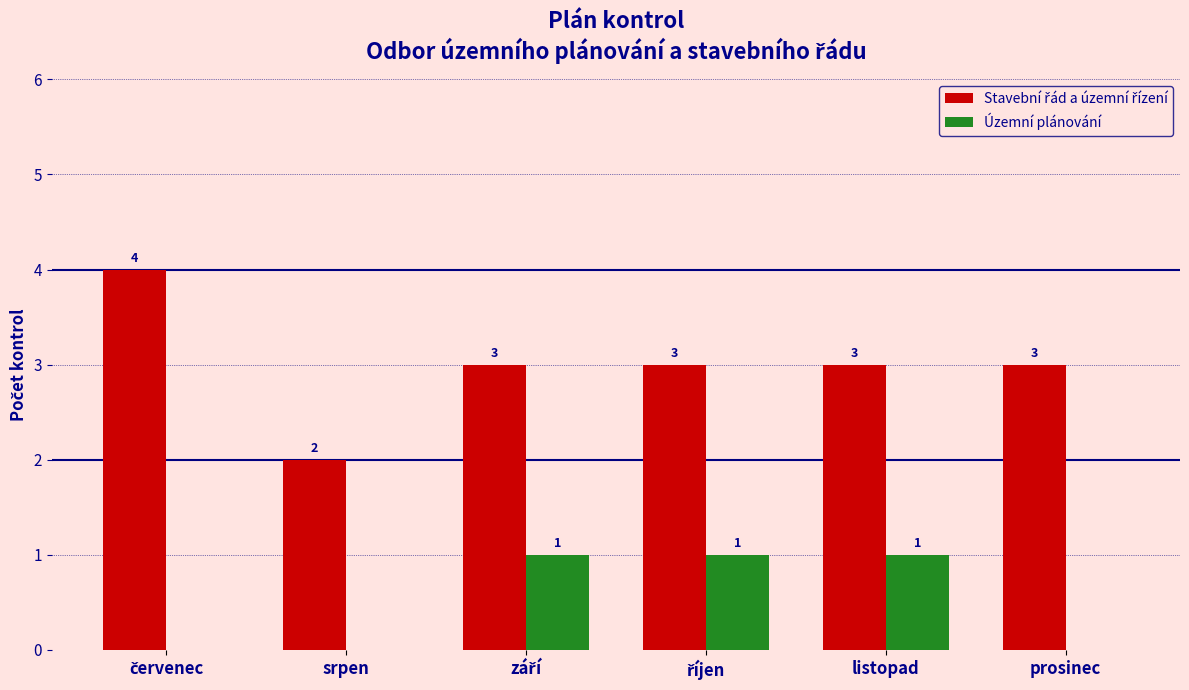

How many Územní plánování values are between 0 and 1?

6